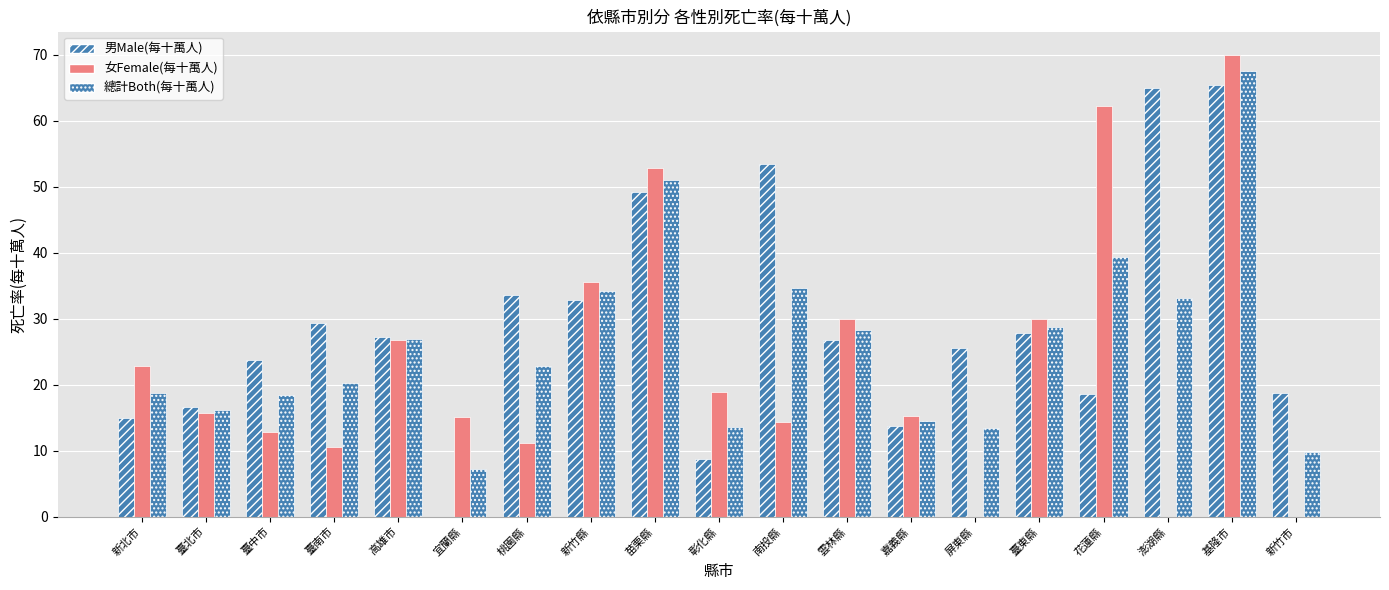

Are the bars horizontal?

No